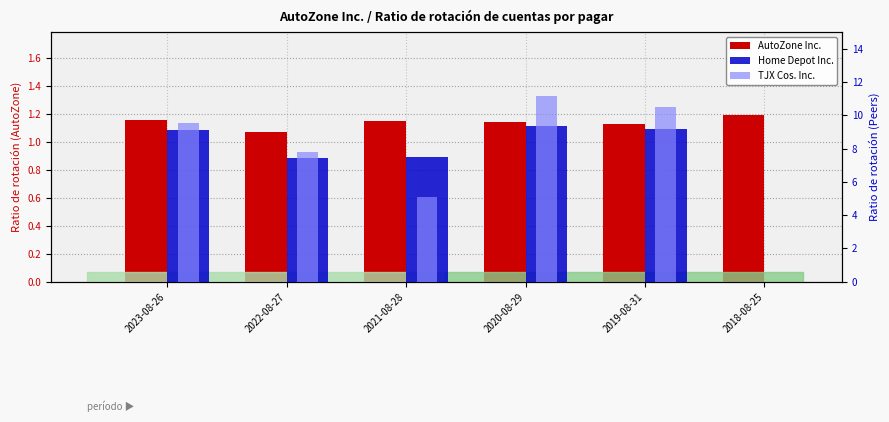

What is the label of the 3rd bar from the left?

2021-08-28